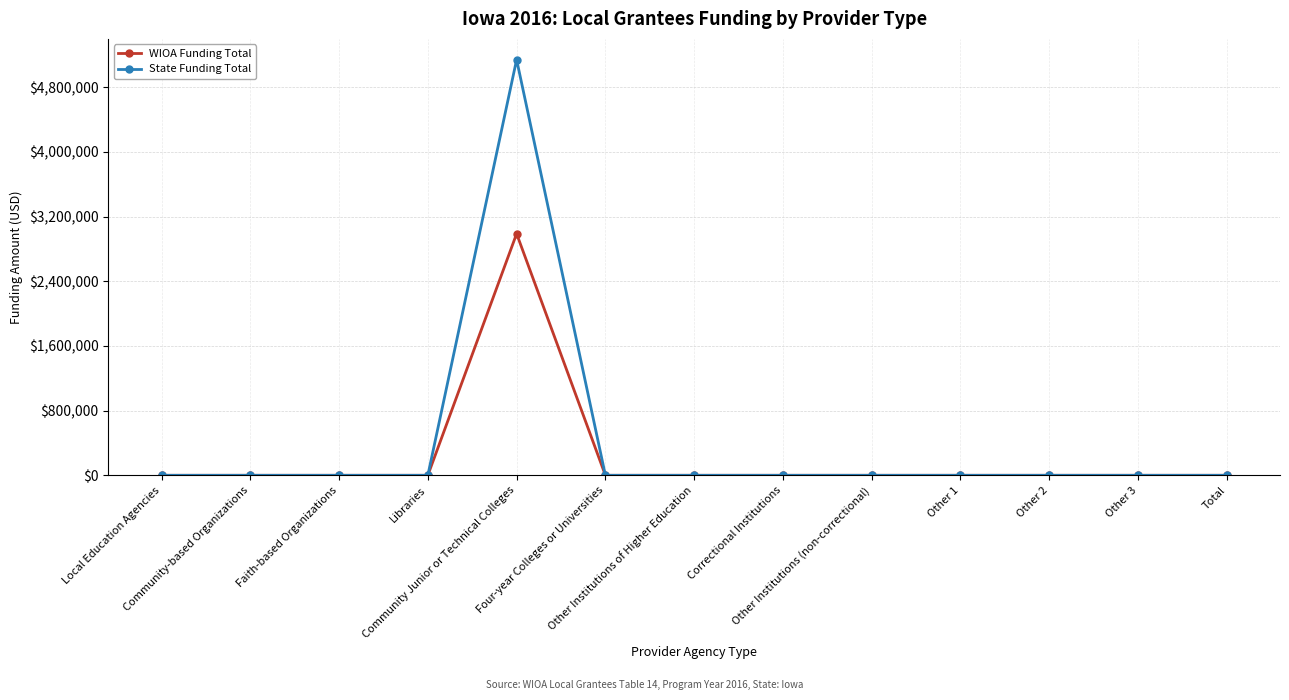

True or false: WIOA Funding Total has a value of -1794054 at Other 2.

False